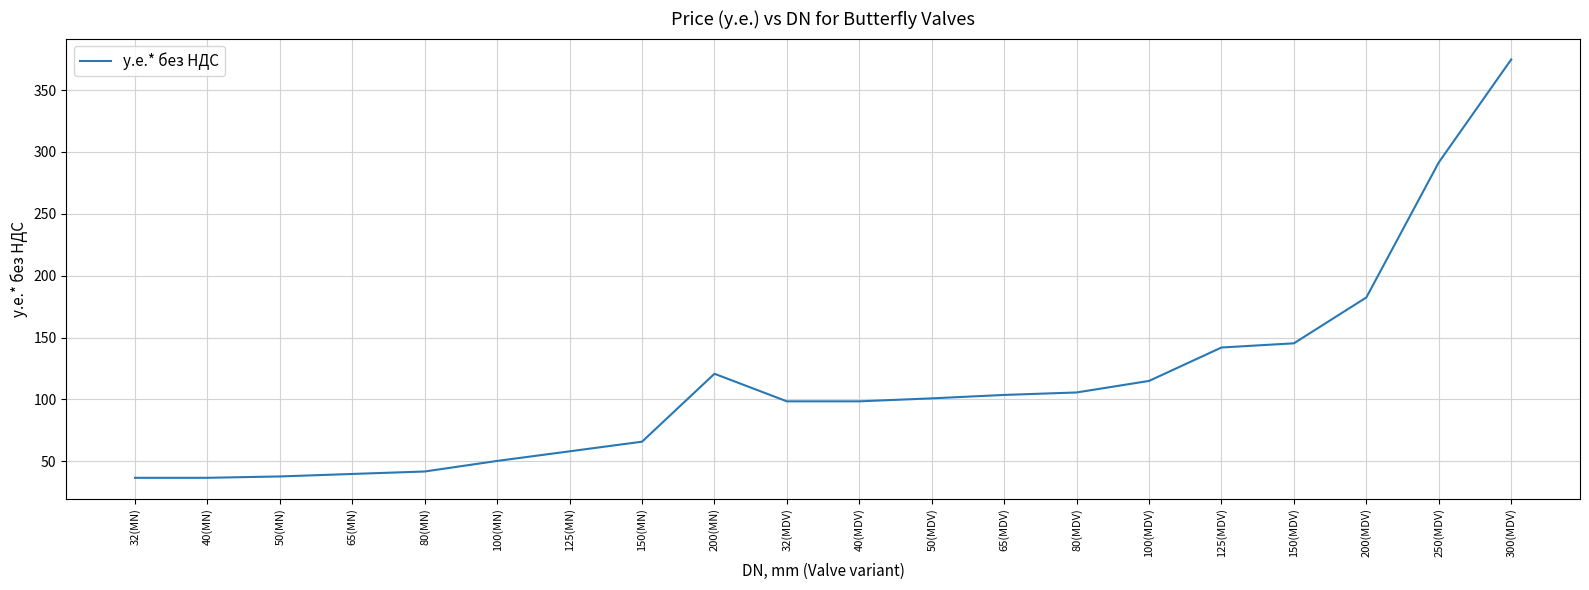

Is this an area chart (filled region under the line)?

No